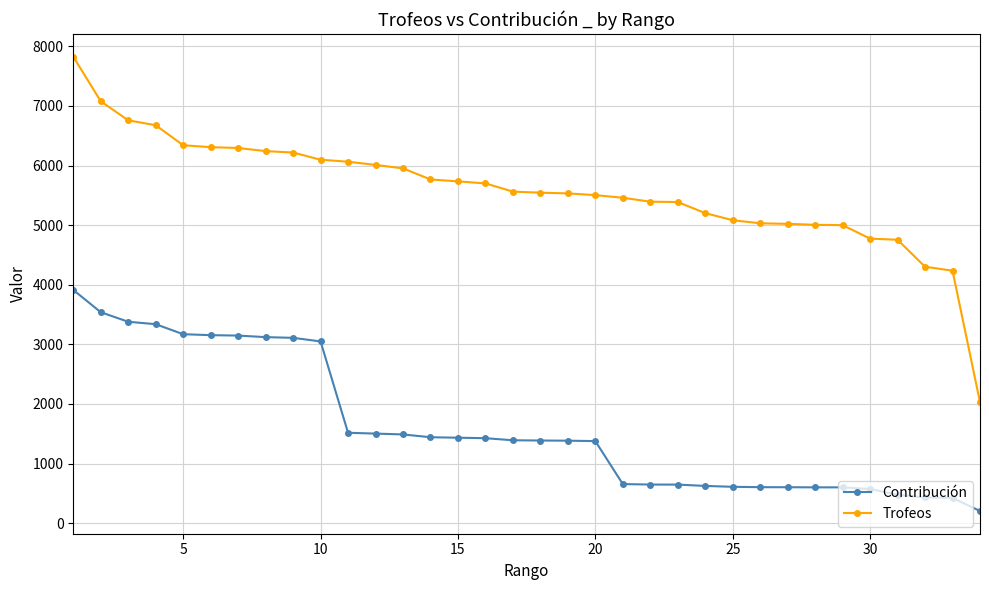

List the series in order of their peak value, lowest first.

Contribución, Trofeos